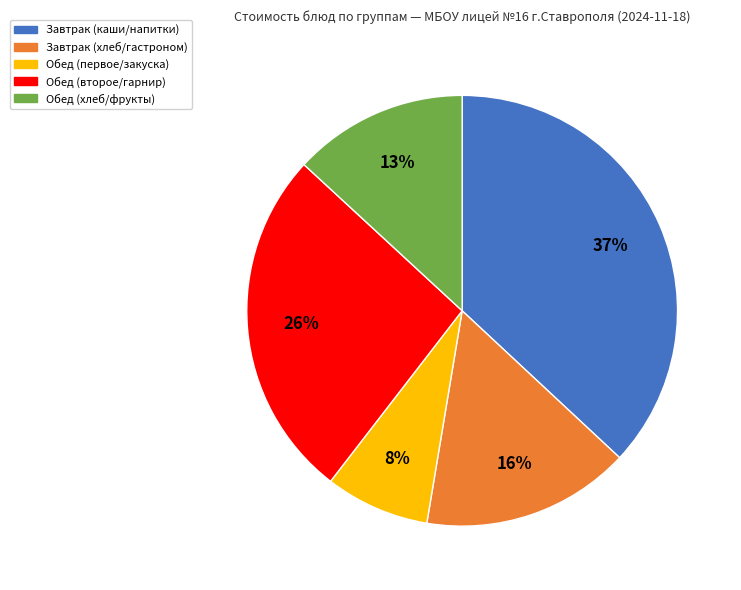

How many segments does this pie chart have?

5